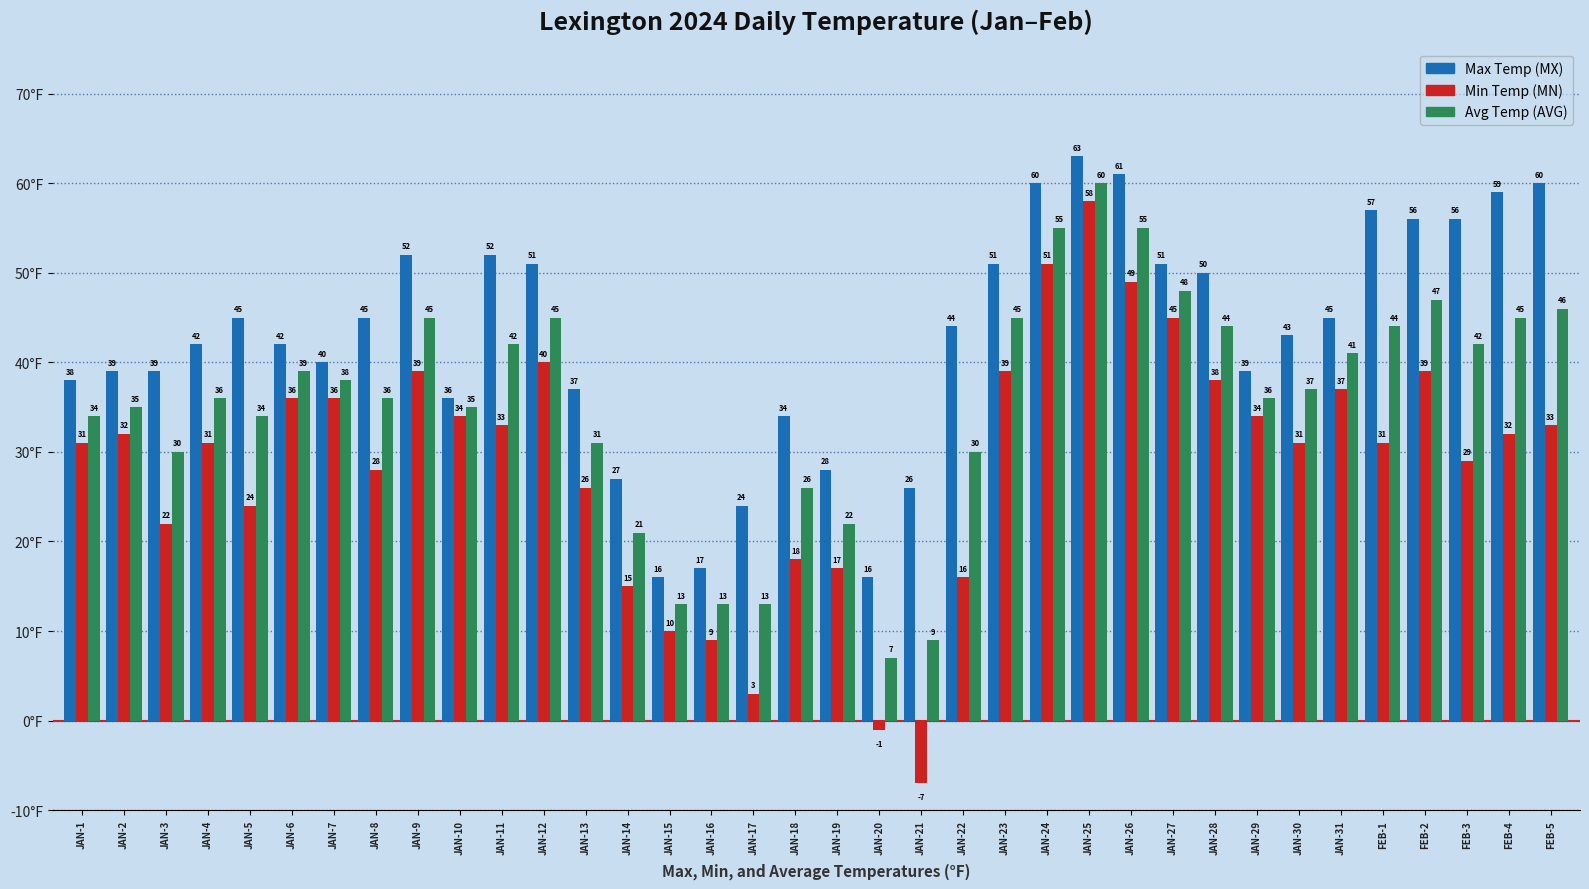

Which series changed the most between JAN-8 and JAN-18?

Max Temp (MX)